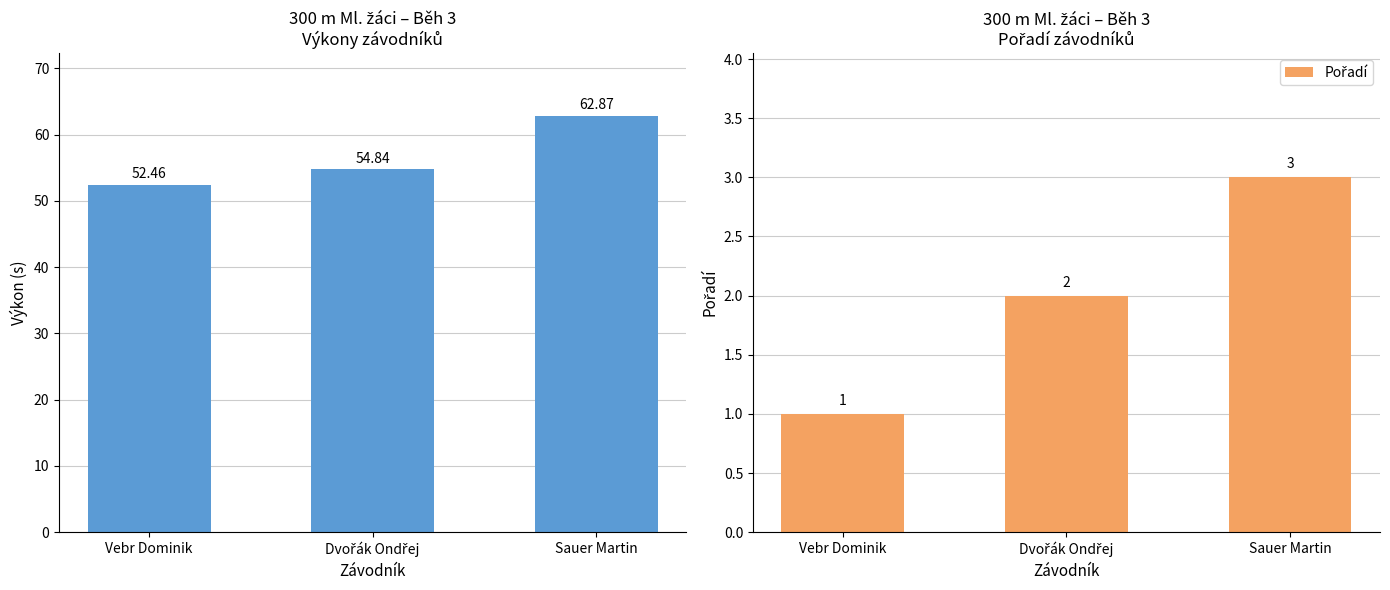

Count the number of data series in this chart.

2